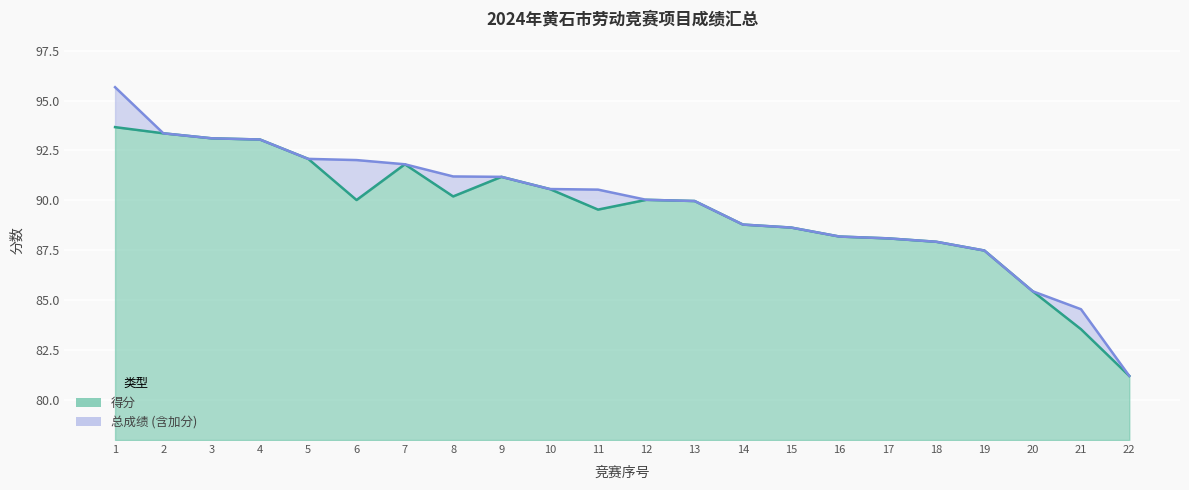

What is the total value across all series at 6?

182.0